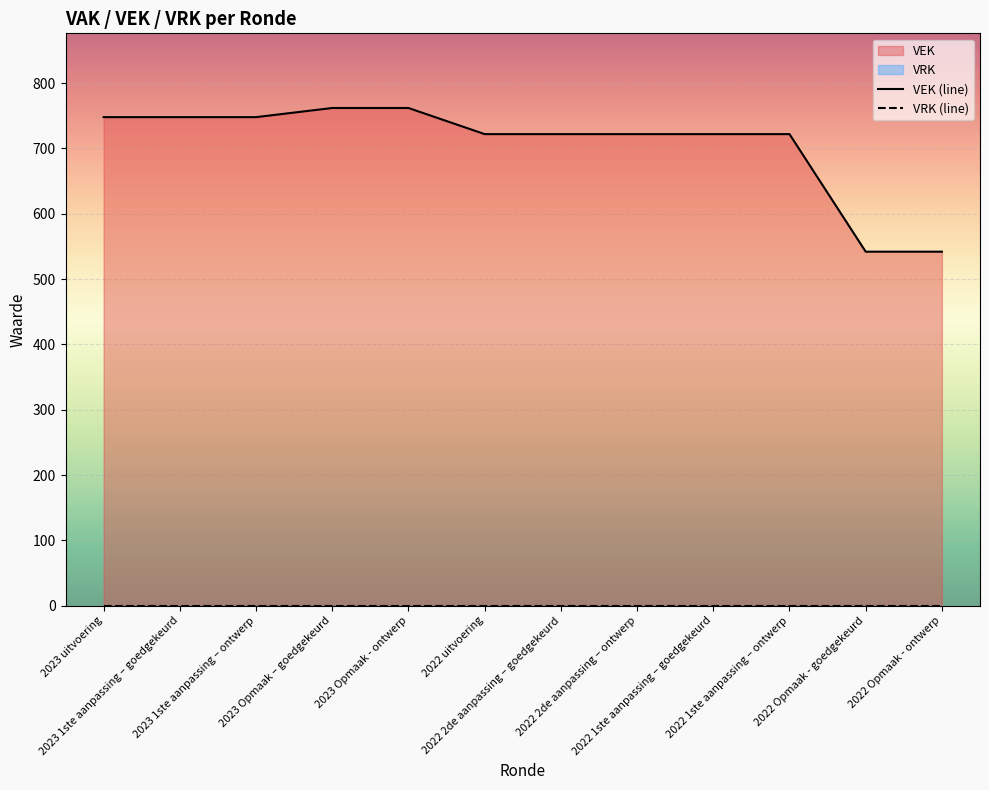

True or false: VEK (line) has a value of 496 at 2022 2de aanpassing – goedgekeurd.

False